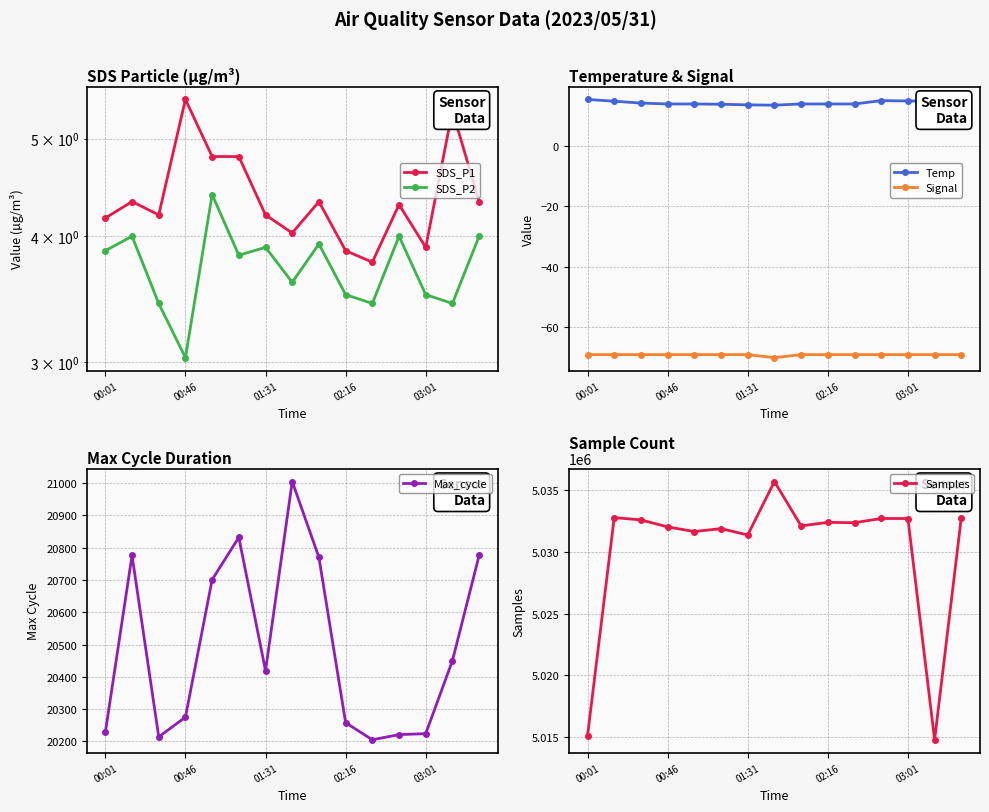

The Temp series shows 13.5 at 01:31. True or false?

True